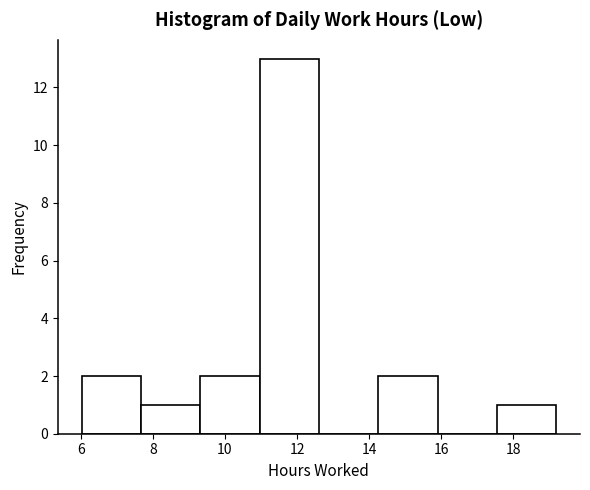

How tall is the bar that spans 11.0 to 12.6 on the x-axis? Neither the bar edges nor the heights are printed on the chart, so give them approximately, as read against the axes.

13